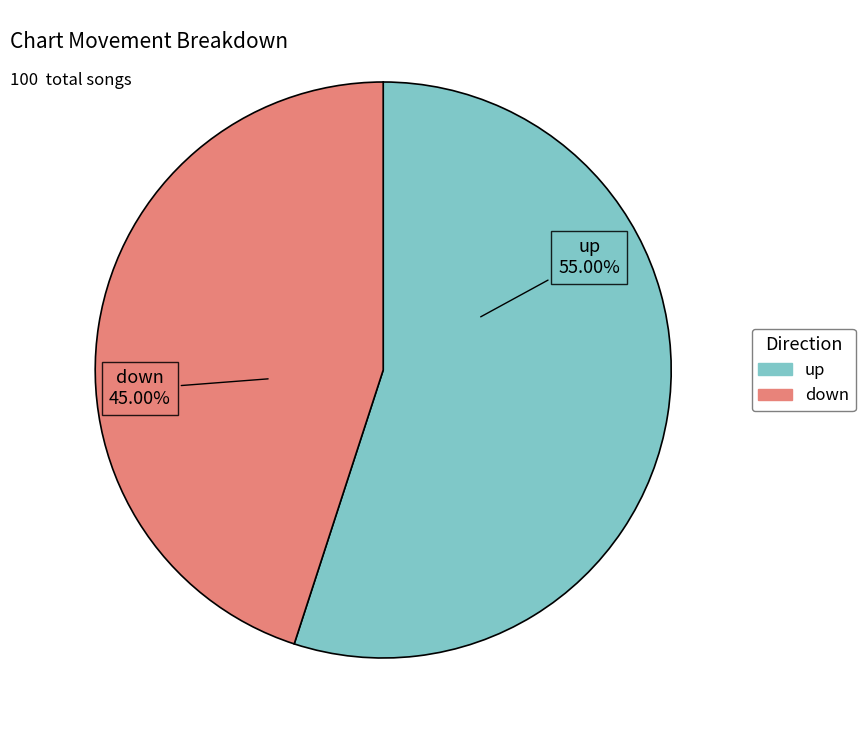

How many segments does this pie chart have?

2